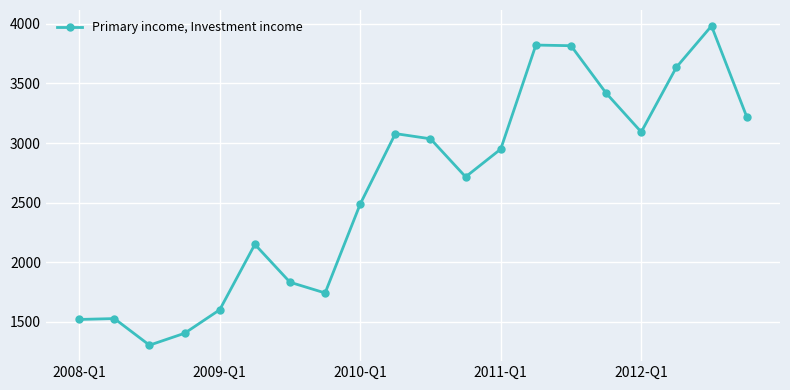

What is the sum of all values?

52346.2